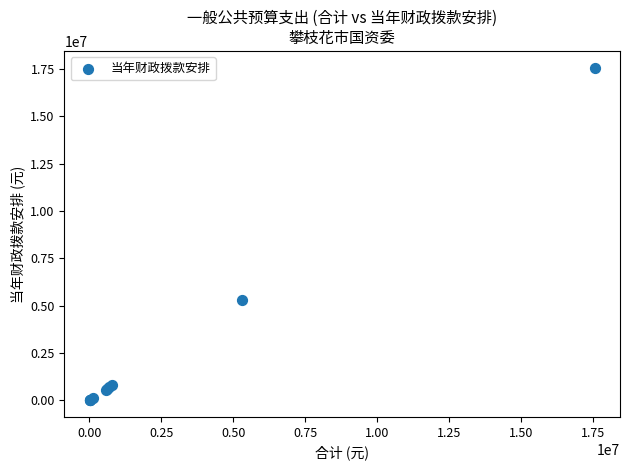

What Y value in the scatter plot is closest to 8789755?

5298180.0